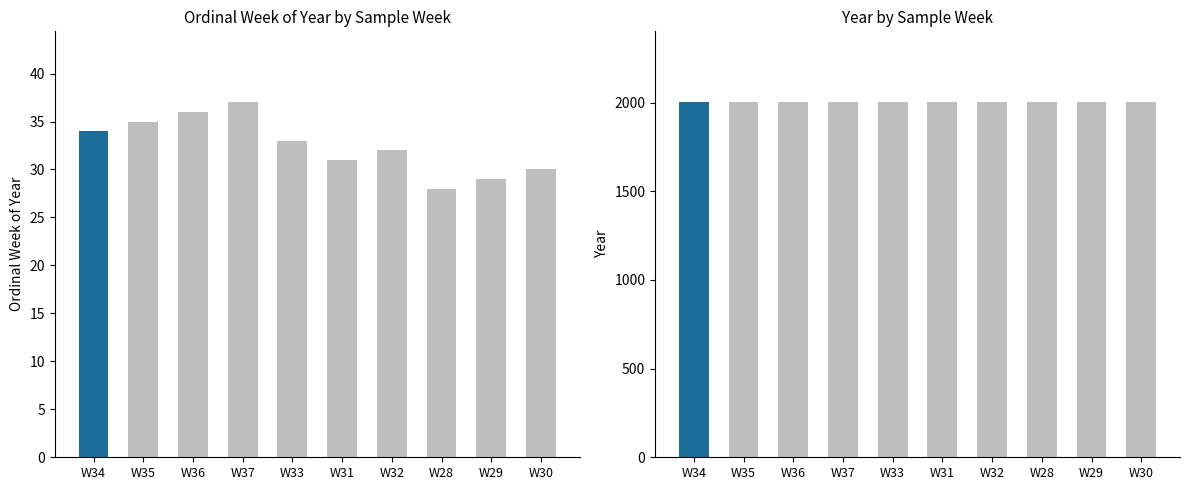

Where is year nearest to the value 2001?

W34